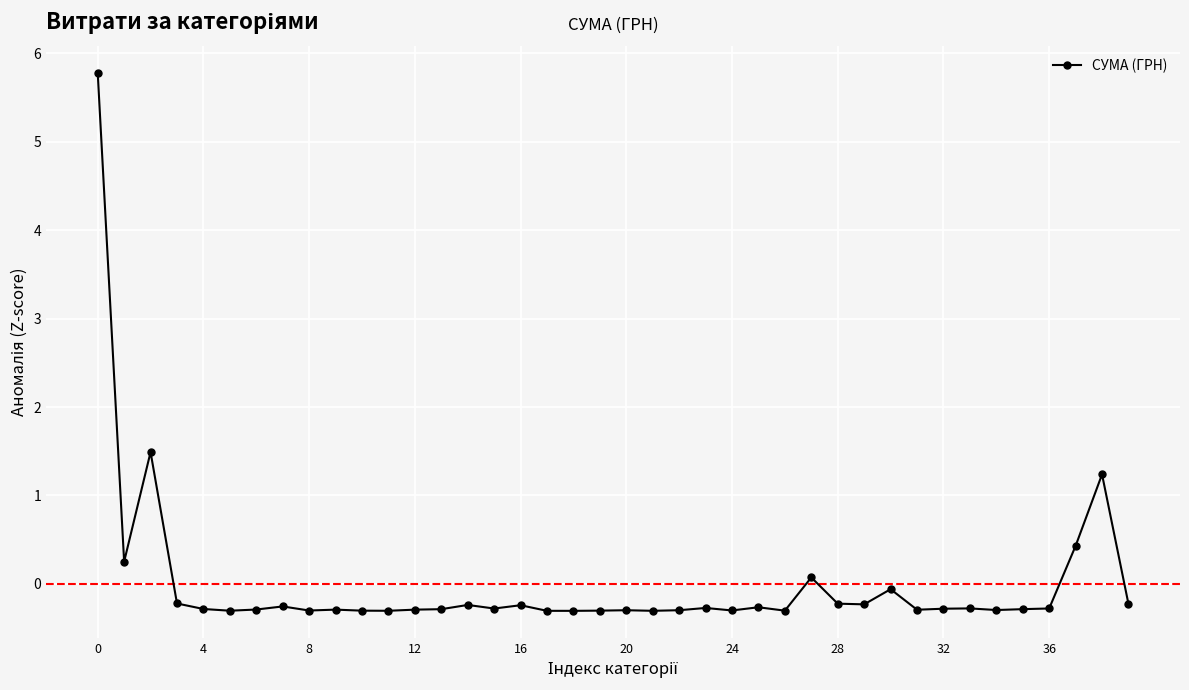

What is the maximum value shown in the chart?

5.8